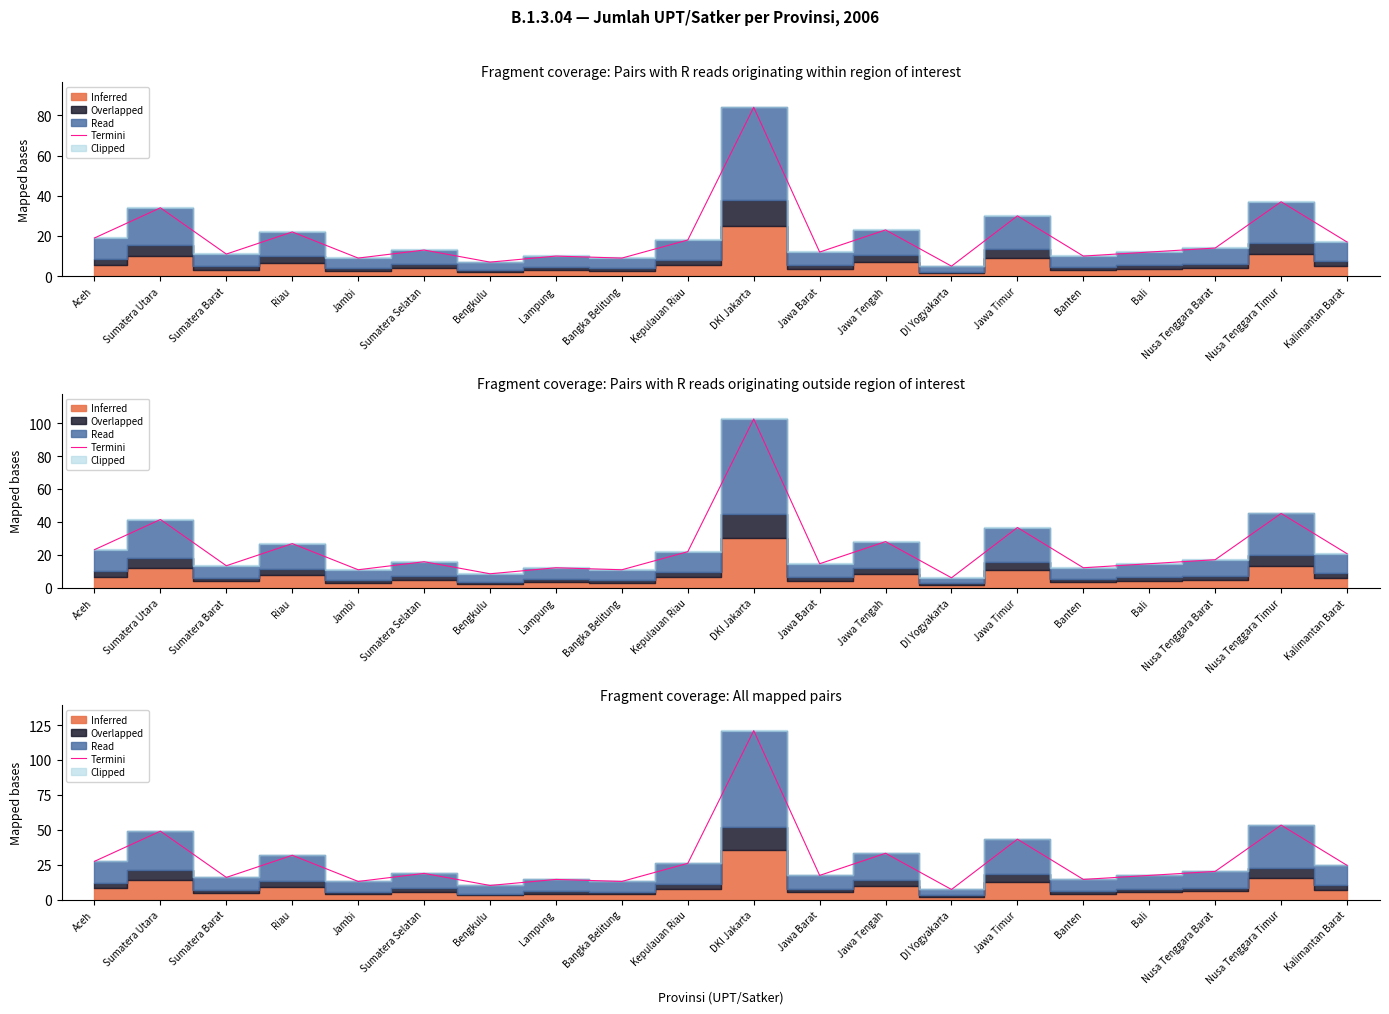

What is the label of the 2nd point from the left?

Sumatera Utara